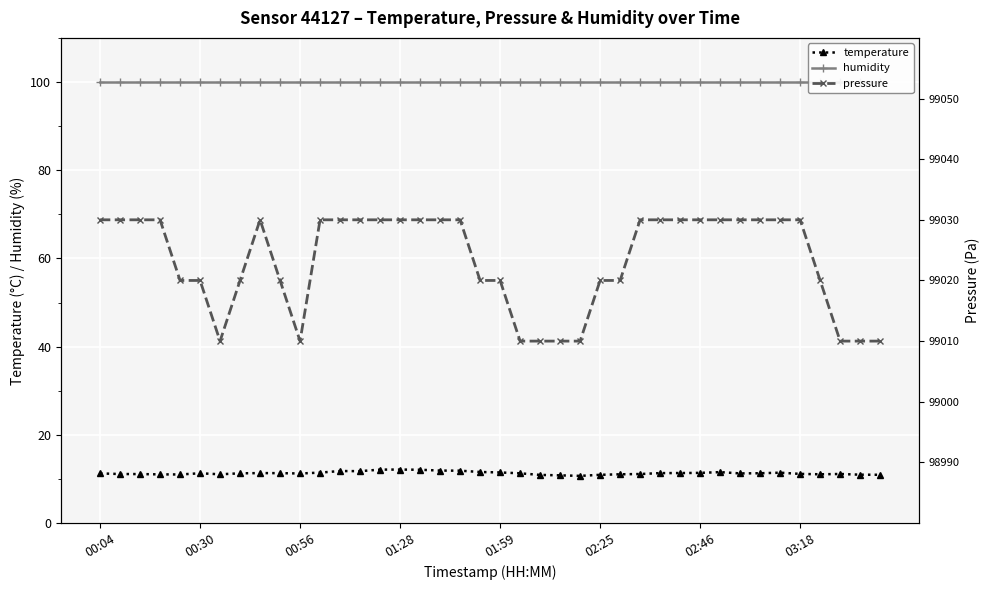

Is it true that temperature equals 19.3 at 02:46?

False